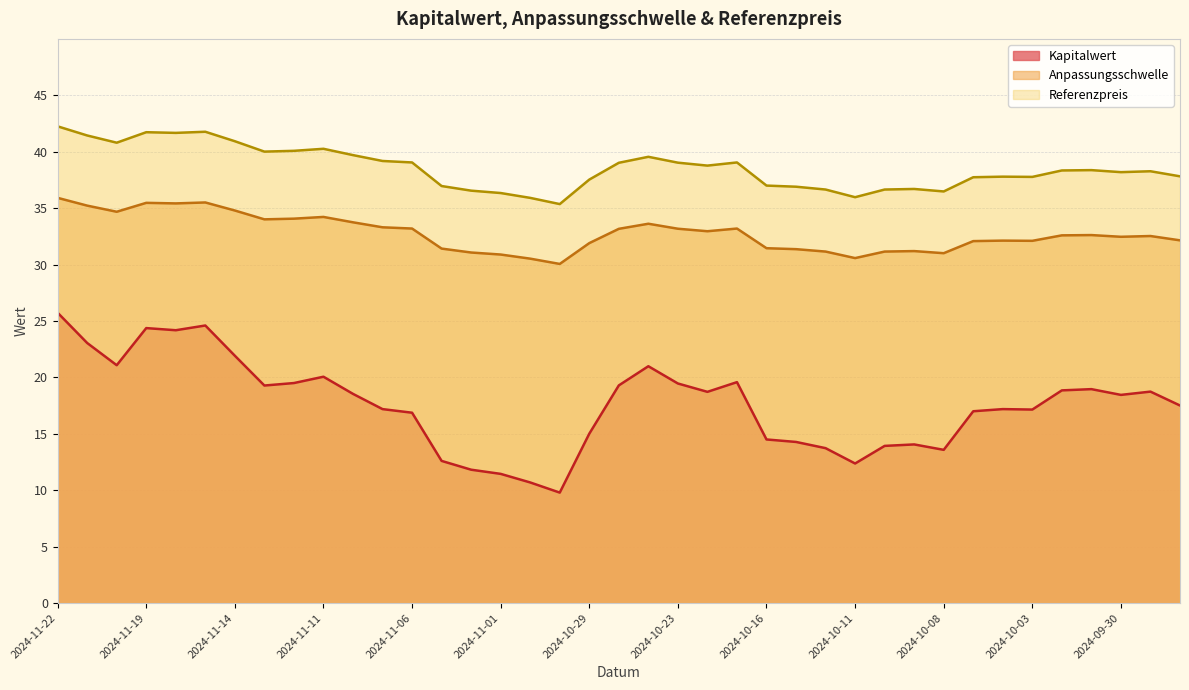

List the series in order of their overall mean, lowest first.

Kapitalwert, Anpassungsschwelle, Referenzpreis